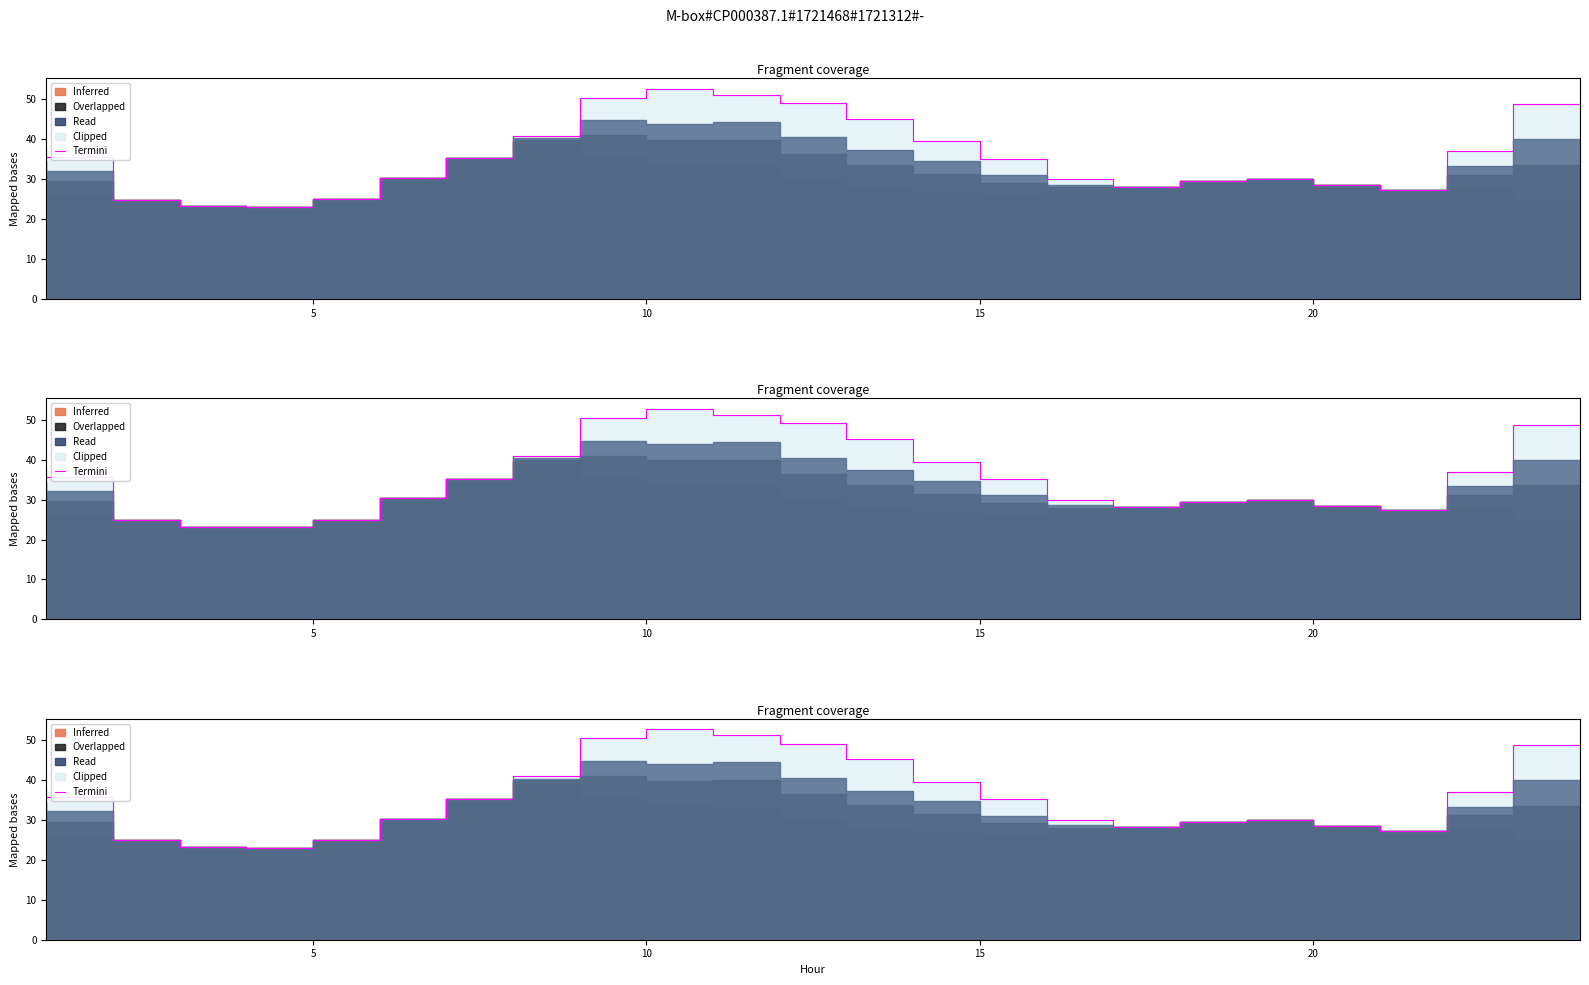

True or false: the data shows 11.3 at 8.

False